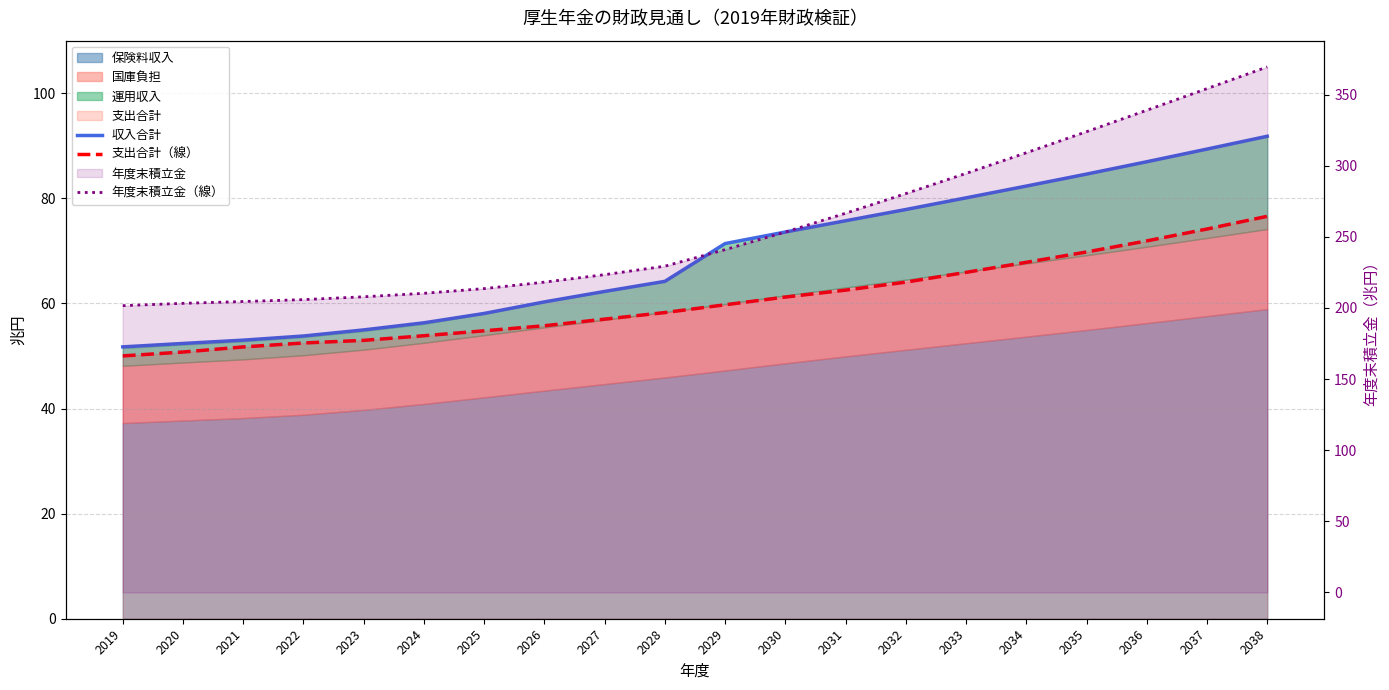

True or false: 年度末積立金（線） and 収入合計 cross at least once.

False